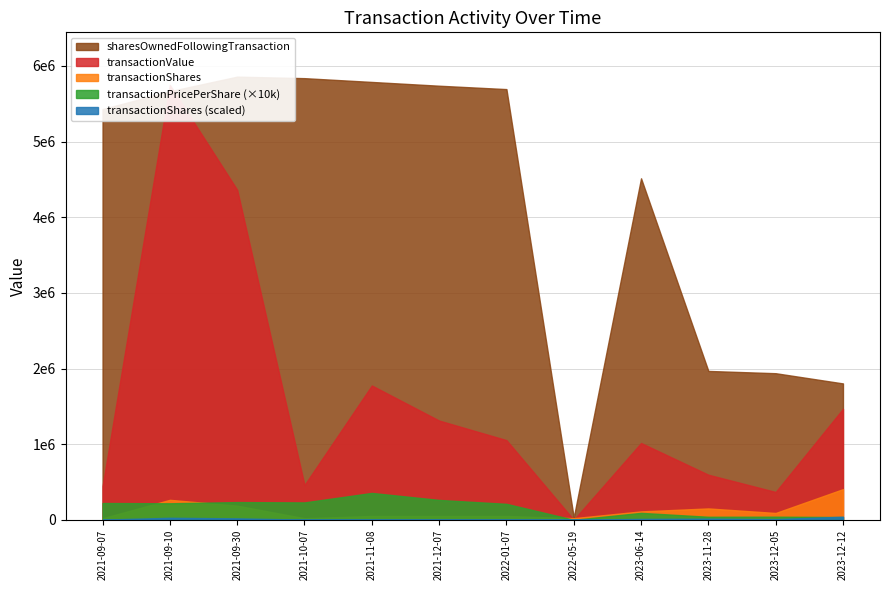

True or false: sharesOwnedFollowingTransaction has a value of 4515037.0 at 2023-06-14.

True